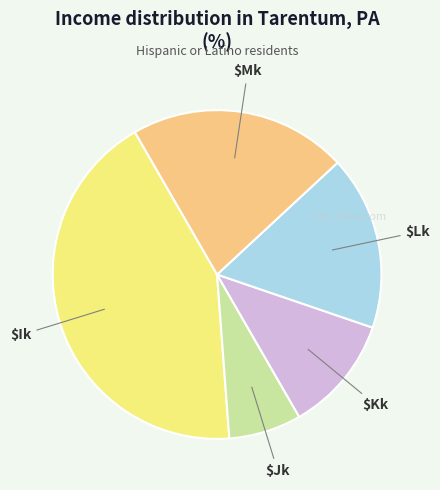

Does any single category account for the majority?

No